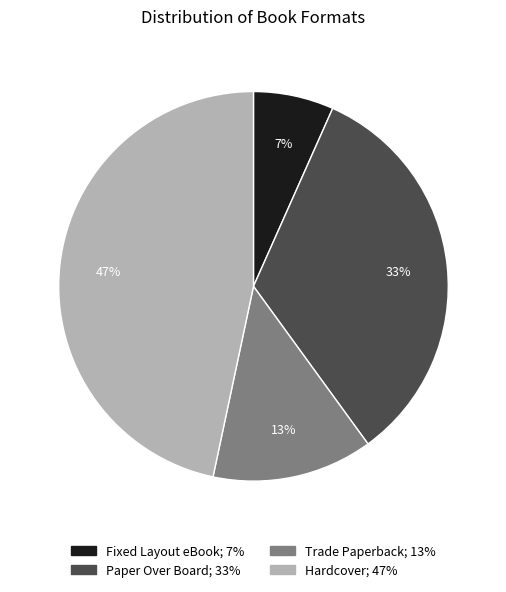

How many slices are in this pie chart?

4